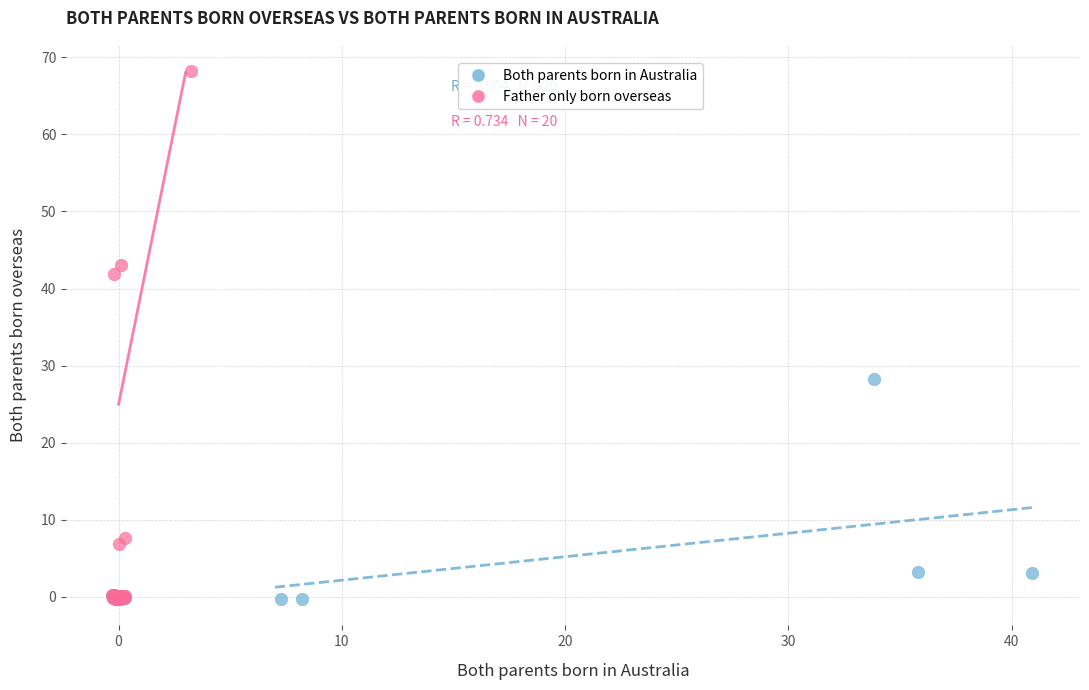

Which series contains the highest Y value?

Father only born overseas